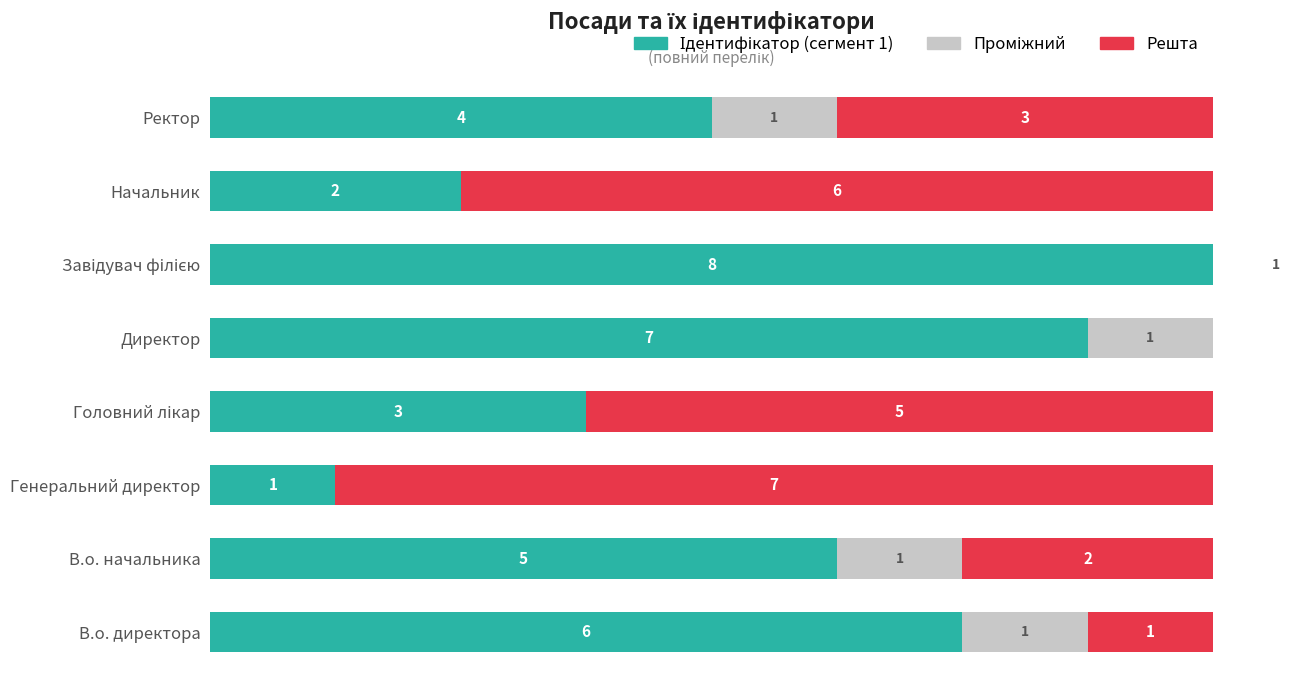

True or false: Решта has a value of 2 at Ректор.

False